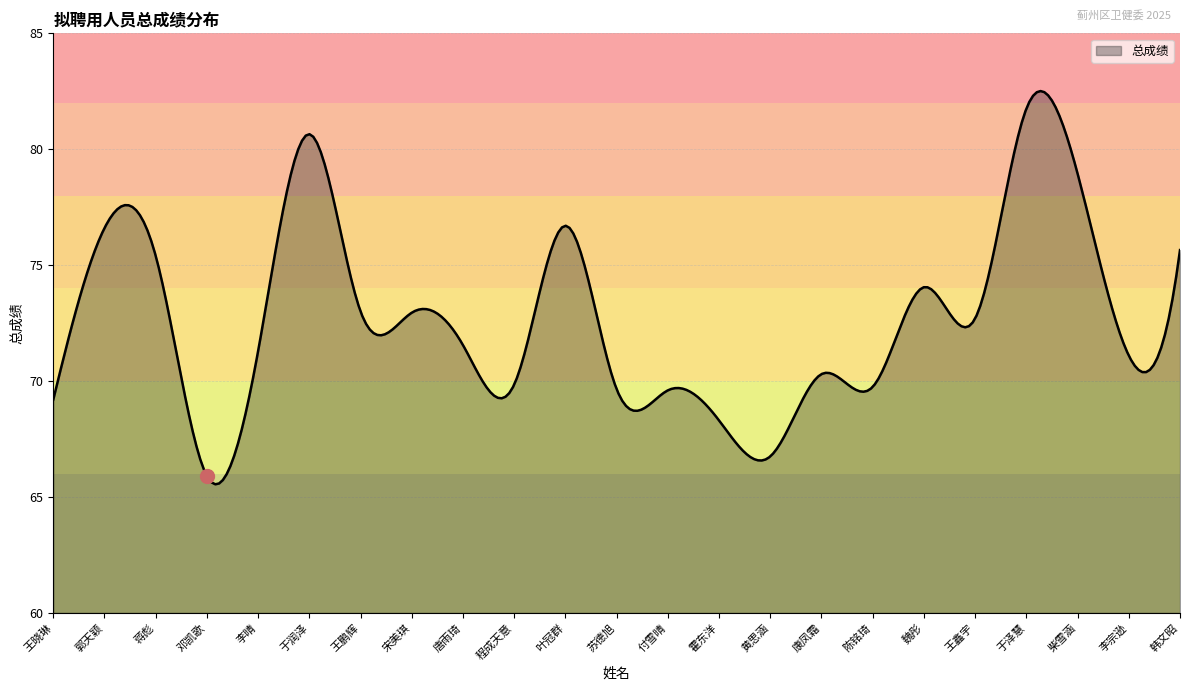

What is the sum of all values?

21799.0